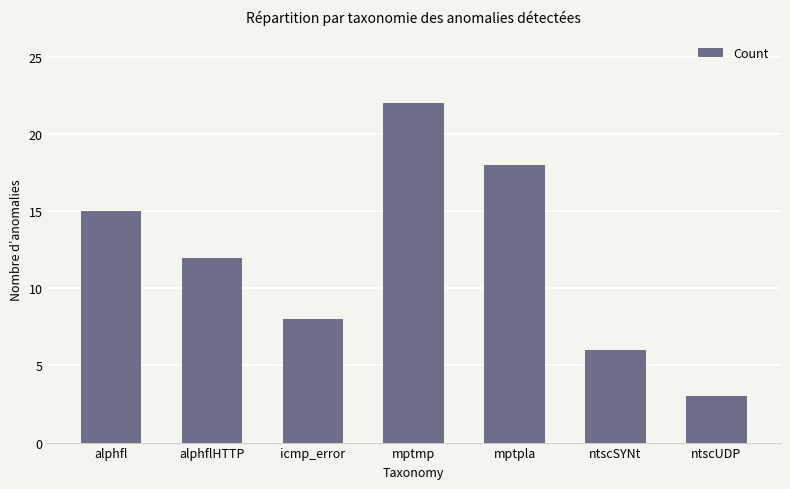

Rank the categories by value from highest to lowest.

mptmp, mptpla, alphfl, alphflHTTP, icmp_error, ntscSYNt, ntscUDP